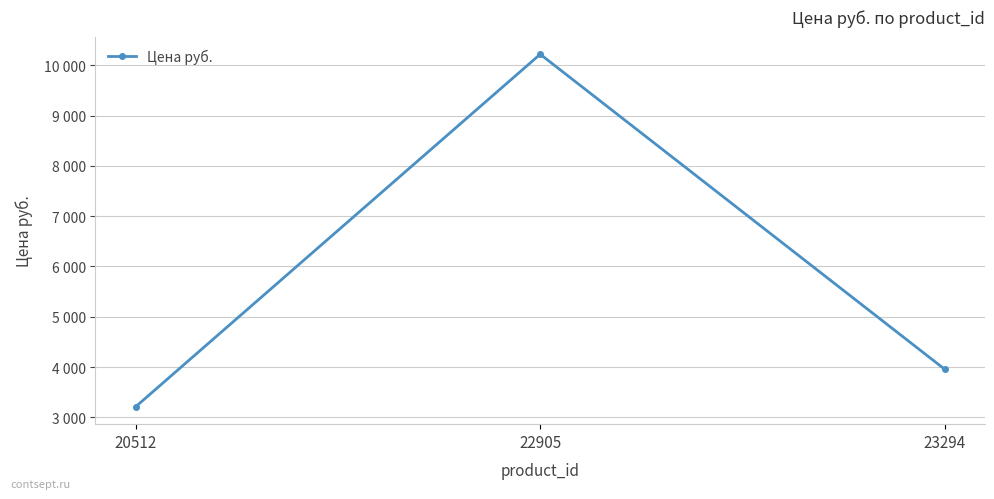

Where does the data first go above 3958?

22905